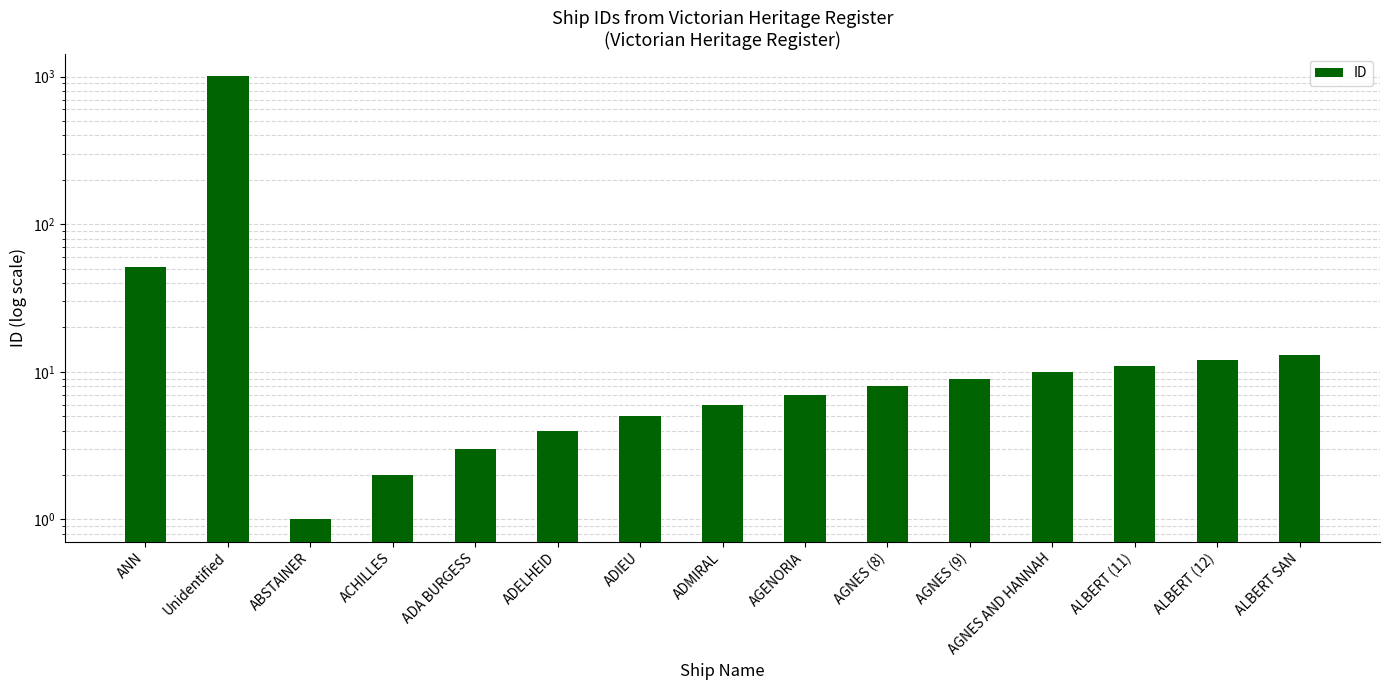

Reading left to right, list all the values displayed in this chart.

51	1009	1	2	3	4	5	6	7	8	9	10	11	12	13